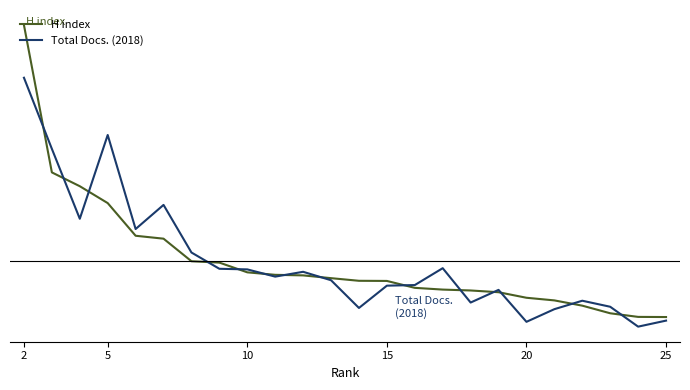

The value of Total Docs. (2018) at 16 is -0.0. True or false?

False